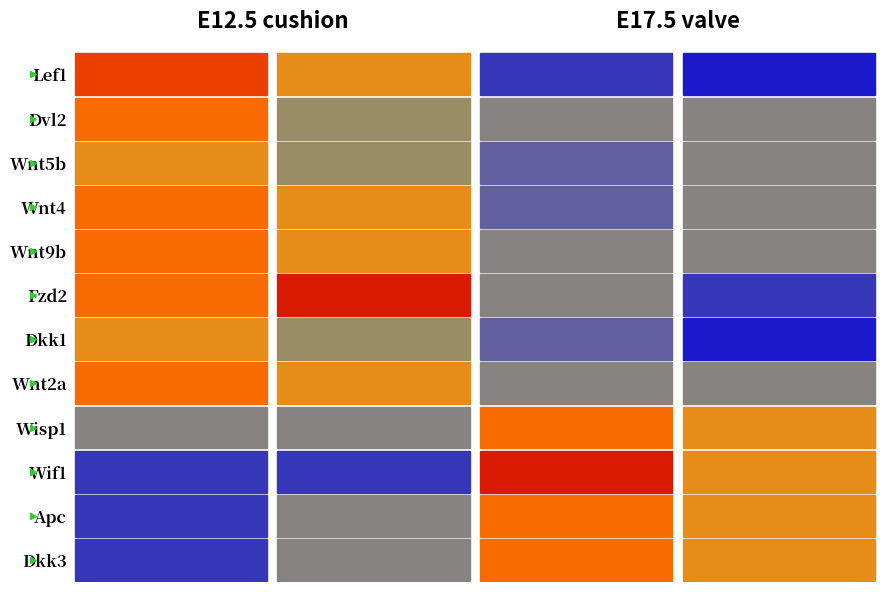

Count the number of categories in the chart.

4